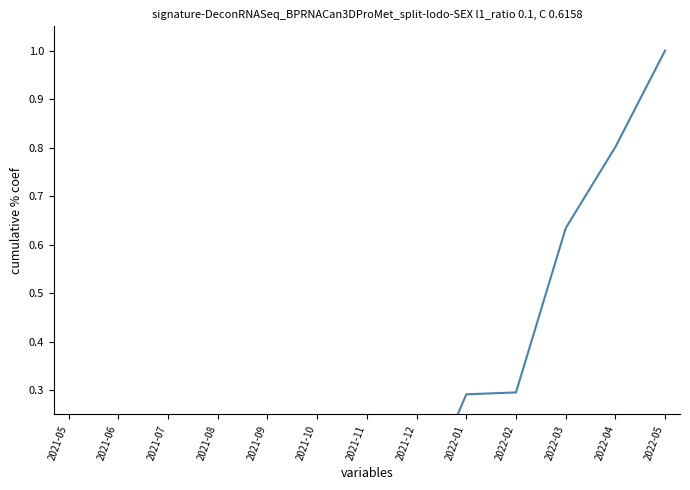

Rank the categories by value from lowest to highest.

2021-05, 2021-06, 2021-07, 2021-08, 2021-09, 2021-10, 2021-11, 2021-12, 2022-01, 2022-02, 2022-03, 2022-04, 2022-05